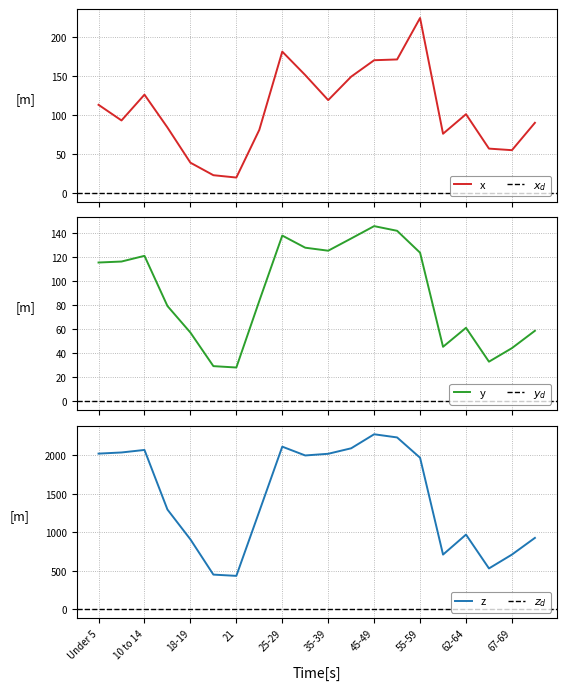

True or false: New York and National intersect in this chart.

False